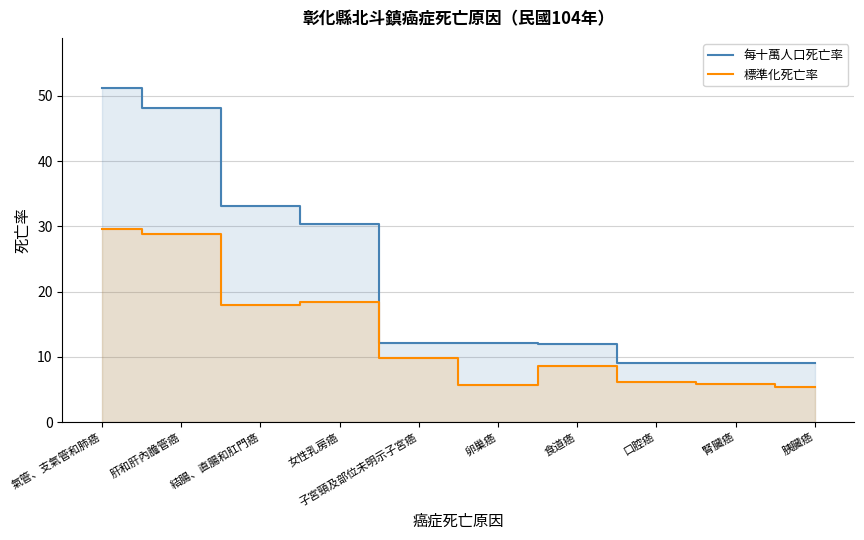

Between 氣管、支氣管和肺癌 and 腎臟癌, which series saw the biggest shift?

每十萬人口死亡率